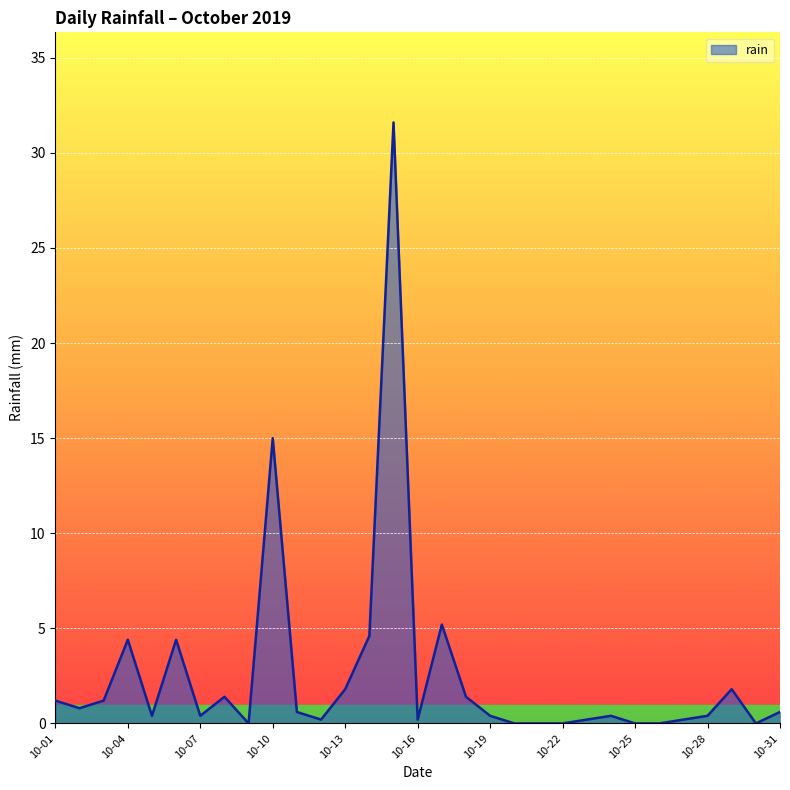

What is the sum of all values?

78.8